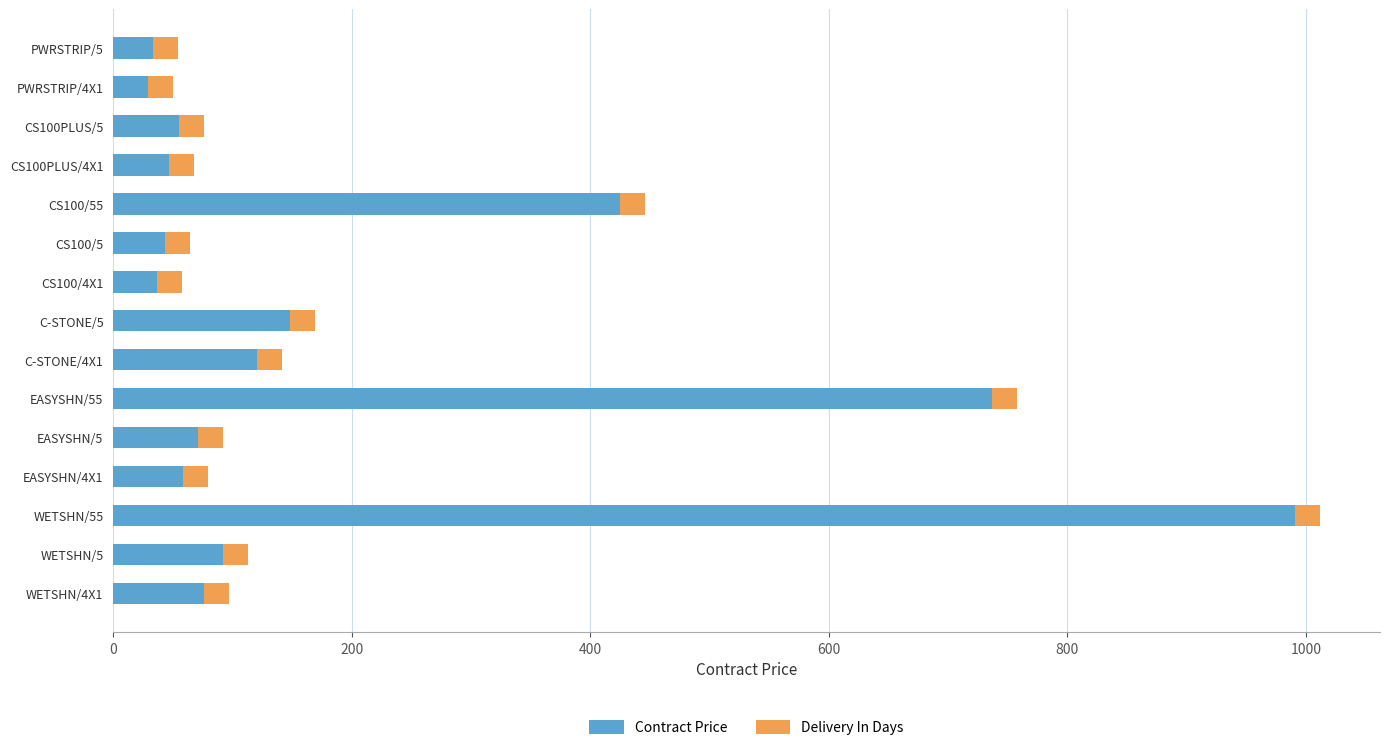

What is the highest value of the Contract Price series?

990.5